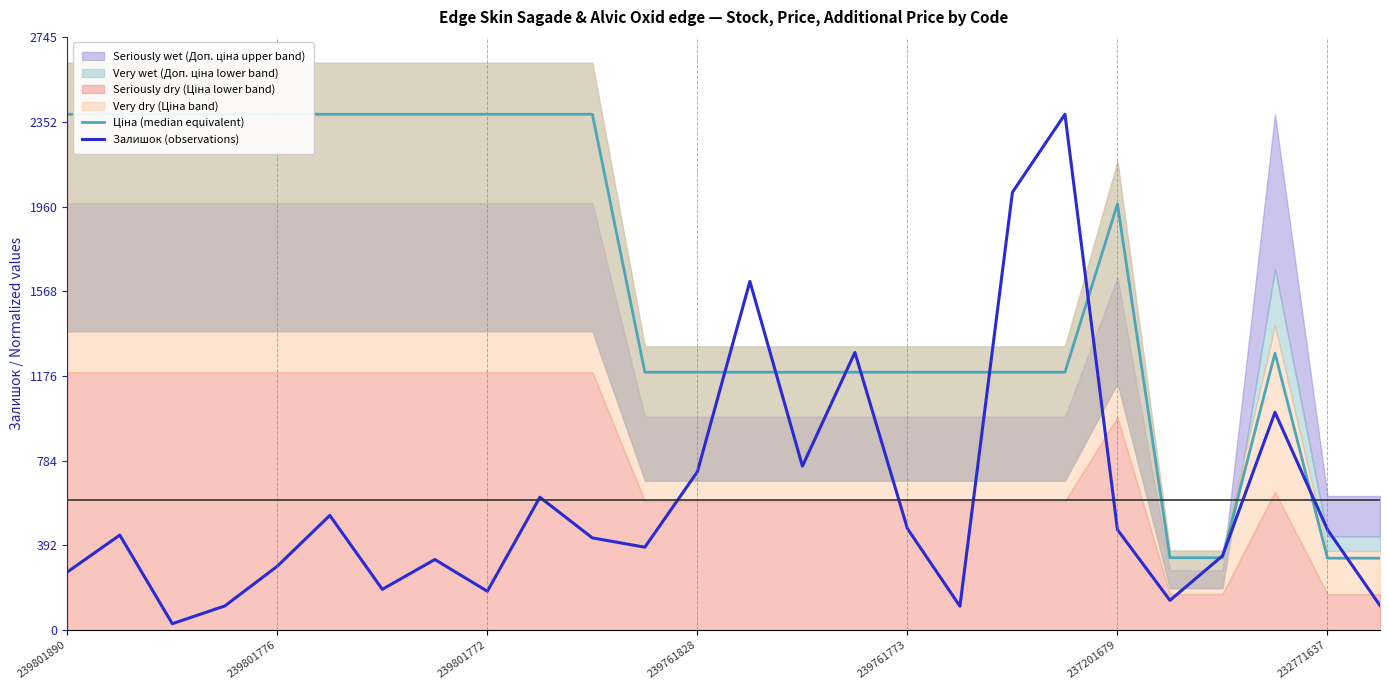

What is the label of the 25th point from the right?

239801776